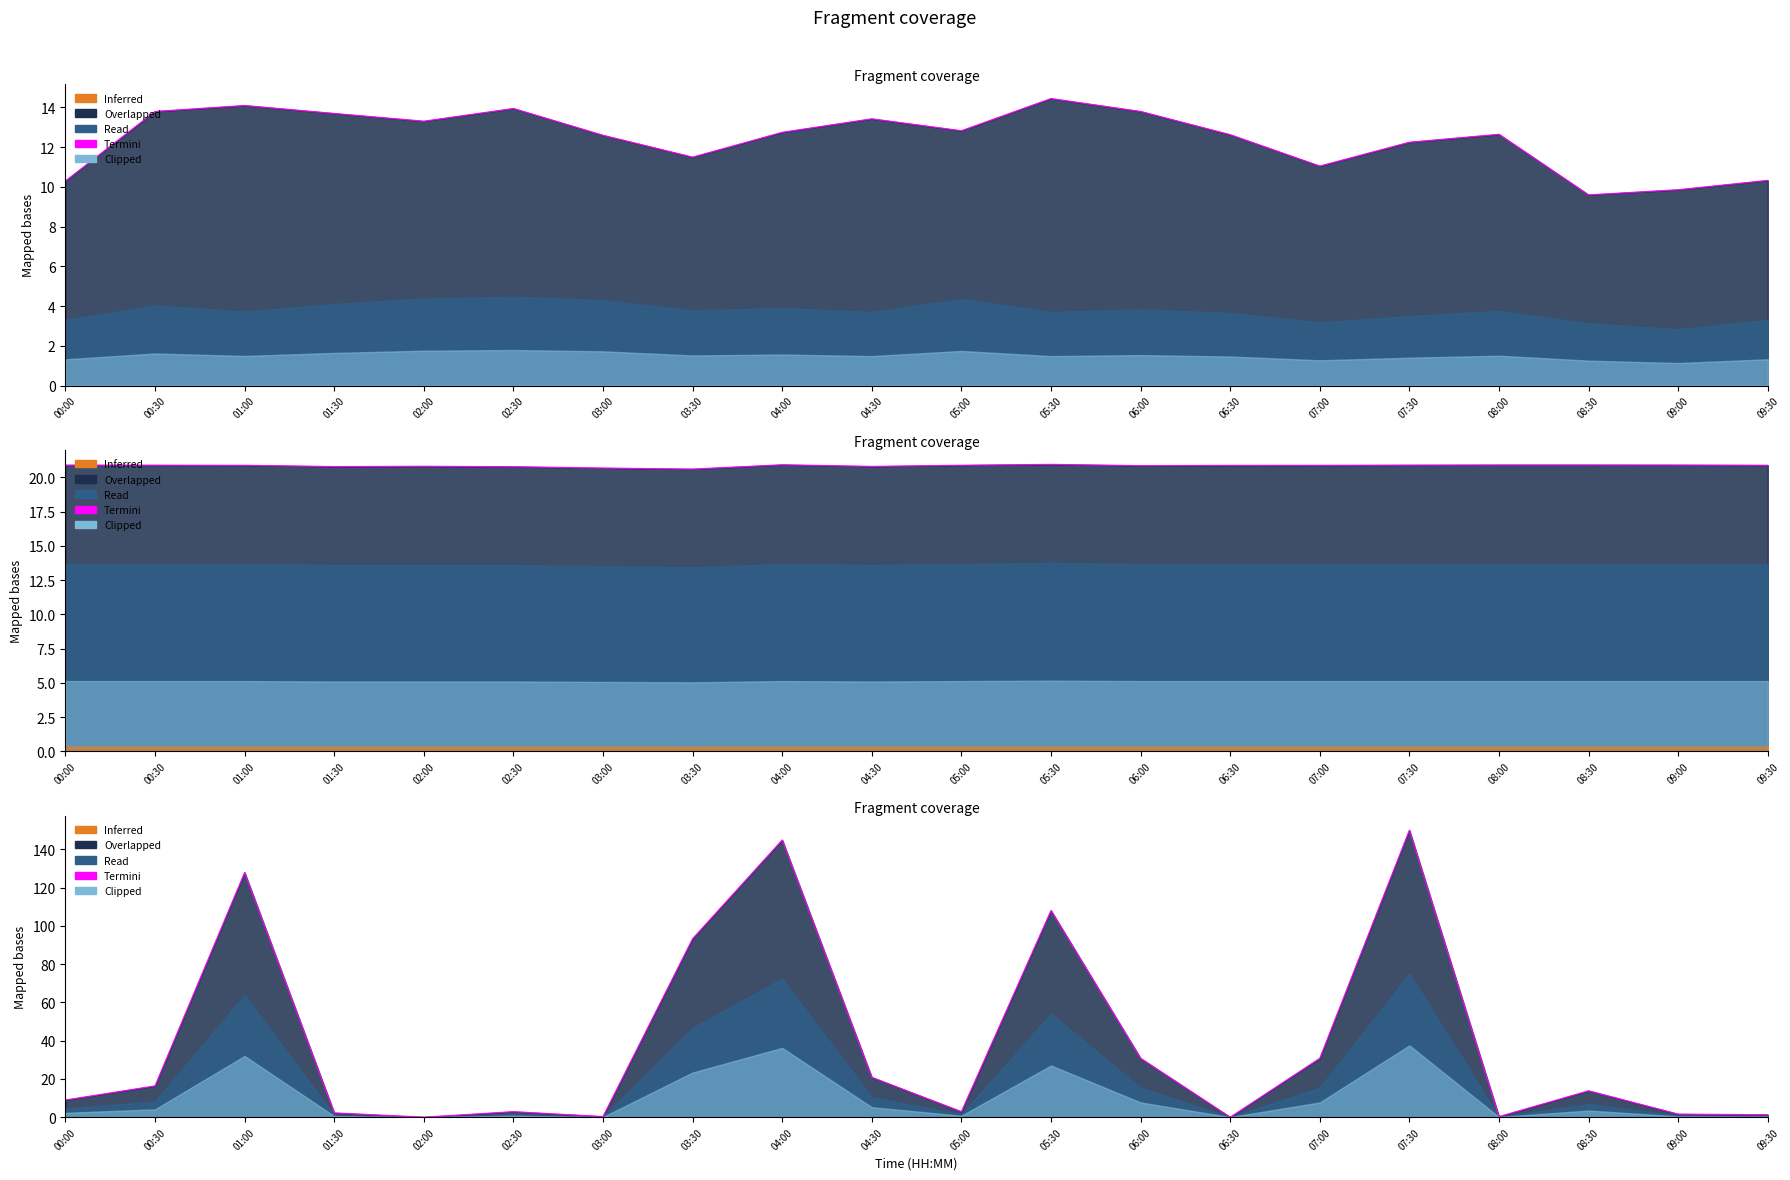

What position from the right is 05:30?

9